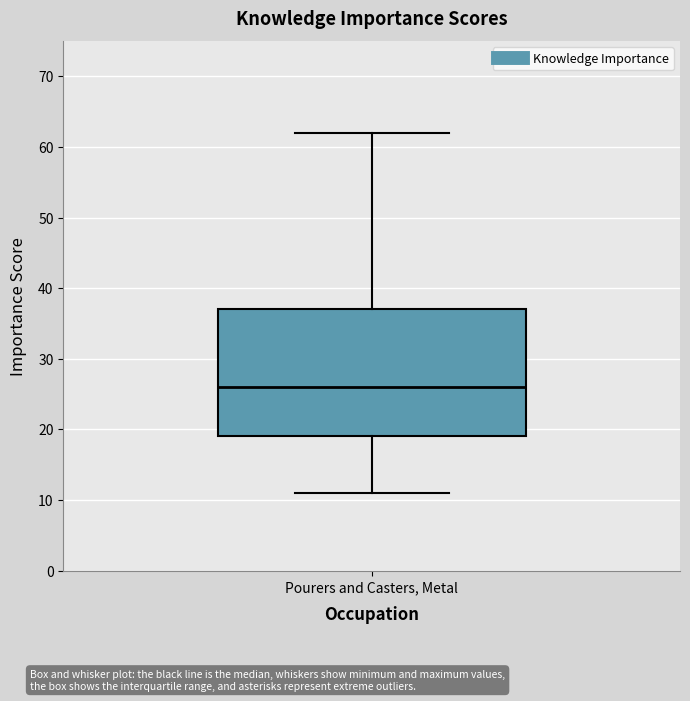

Transcribe this box plot: give where the median line is, the range the box spans, and where the two whiskers end, as read against the y-axis. The values are not printed on the chart, so give them approximately, as read against the axis.

median 26, box 19 to 37, whiskers 11 to 62